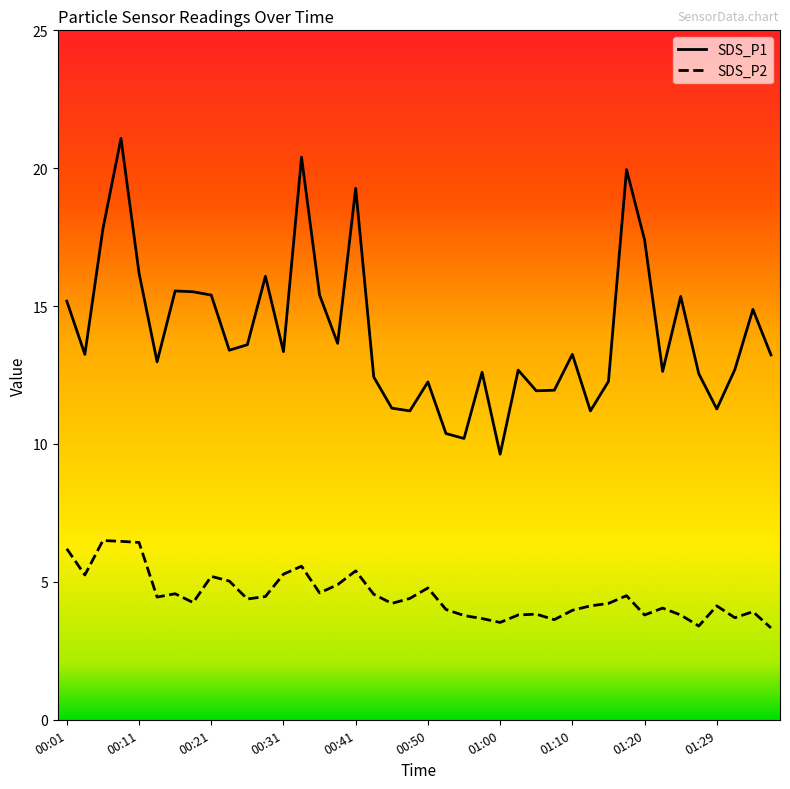

Reading left to right, extract all data points from this chart.

SDS_P1: 15.2	13.2	17.8	21.1	16.2	13.0	15.6	15.5	15.4	13.4	13.6	16.1	13.3	20.4	15.4	13.7	19.3	12.4	11.3	11.2	12.2	10.4	10.2	12.6	9.6	12.7	11.9	11.9	13.2	11.2	12.3	19.9	17.4	12.6	15.3	12.6	11.3	12.7	14.9	13.2
SDS_P2: 6.2	5.2	6.5	6.5	6.4	4.5	4.6	4.2	5.2	5.0	4.4	4.5	5.3	5.6	4.6	4.9	5.4	4.5	4.2	4.4	4.8	4.0	3.8	3.7	3.5	3.8	3.8	3.6	4.0	4.1	4.2	4.5	3.8	4.0	3.8	3.4	4.1	3.7	3.9	3.3